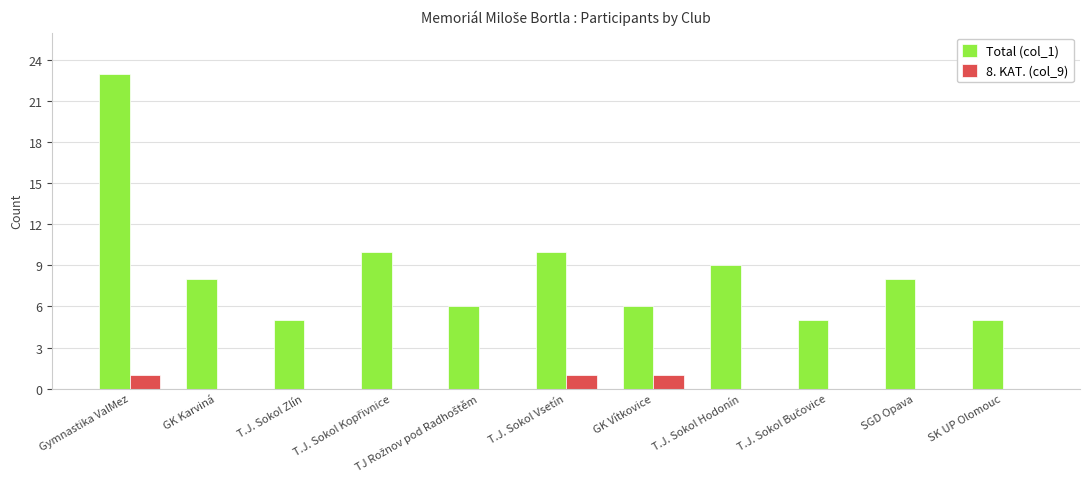

The value of Total (col_1) at T.J. Sokol Zlín is 7. True or false?

False